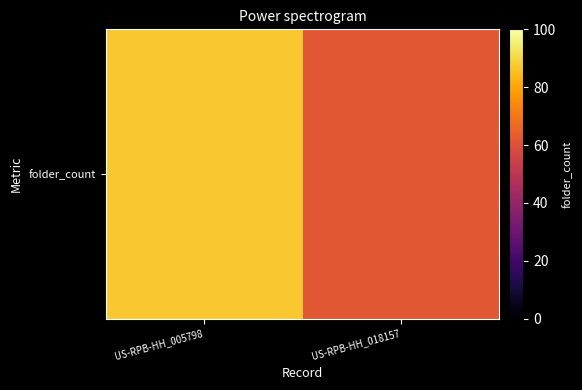

Which has a higher value, US-RPB-HH_005798 or US-RPB-HH_018157?

US-RPB-HH_005798